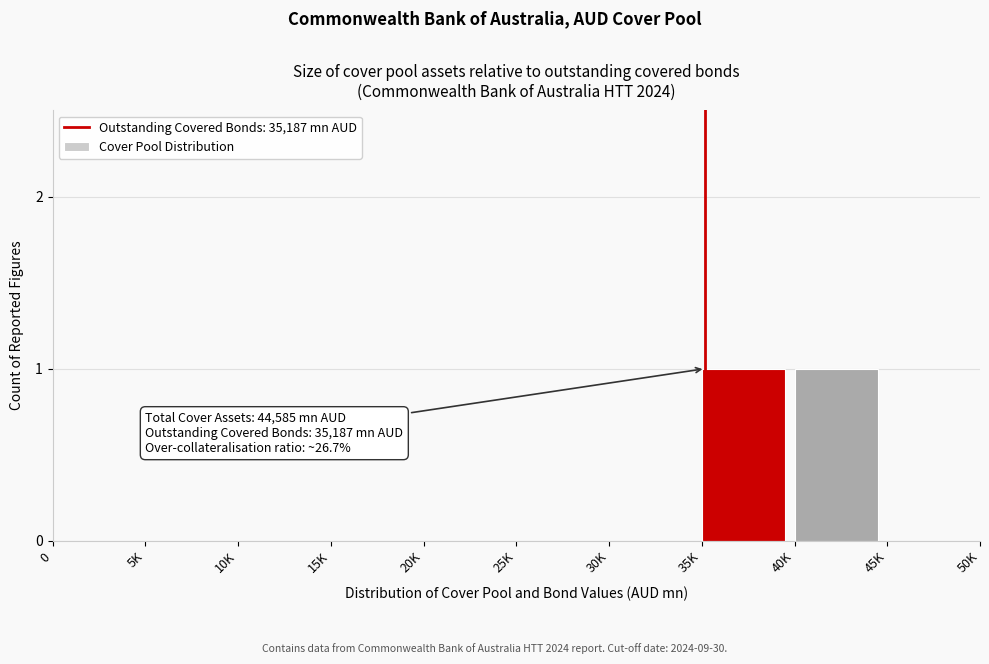

Reading right to left, extract all data points from this chart.

45K=0	40K=1	35K=1	30K=0	25K=0	20K=0	15K=0	10K=0	5K=0	0=0